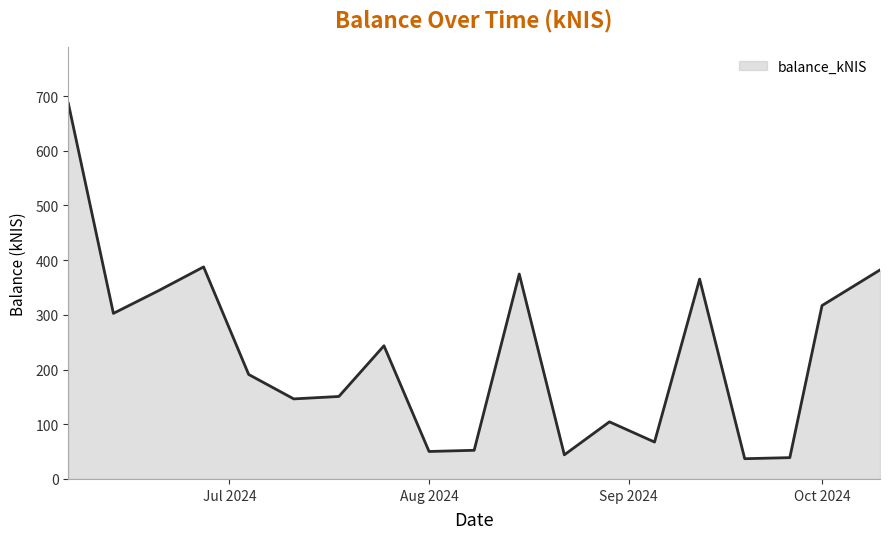

What is the difference between the maximum and minimum values?

649.9